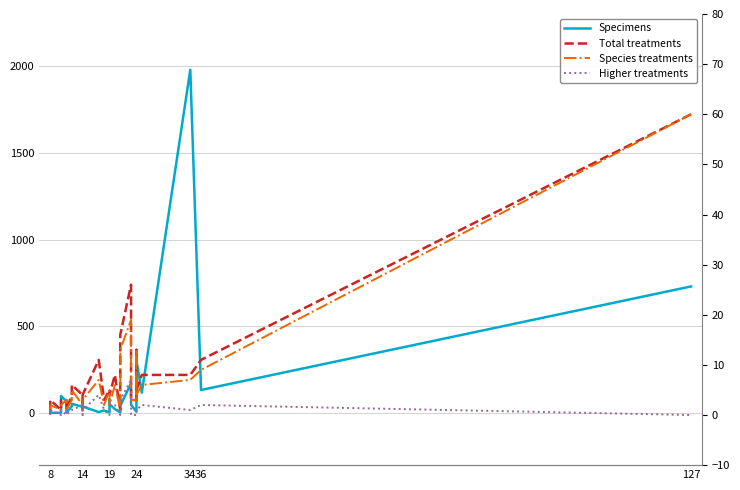

What is the maximum value shown in the chart?

1978